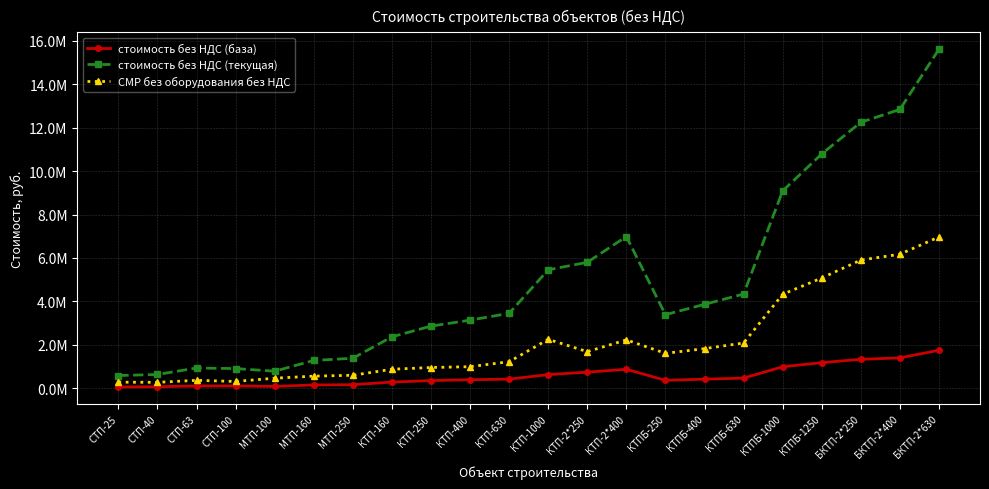

True or false: стоимость без НДС (база) and СМР без оборудования без НДС intersect in this chart.

False